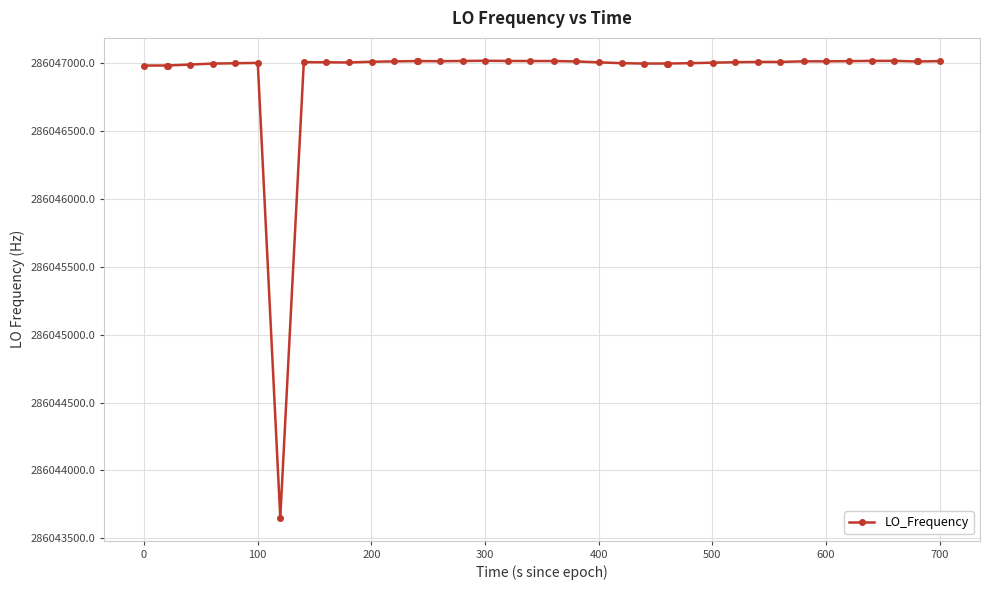

True or false: the data has more than 1 interior local peaks.

True